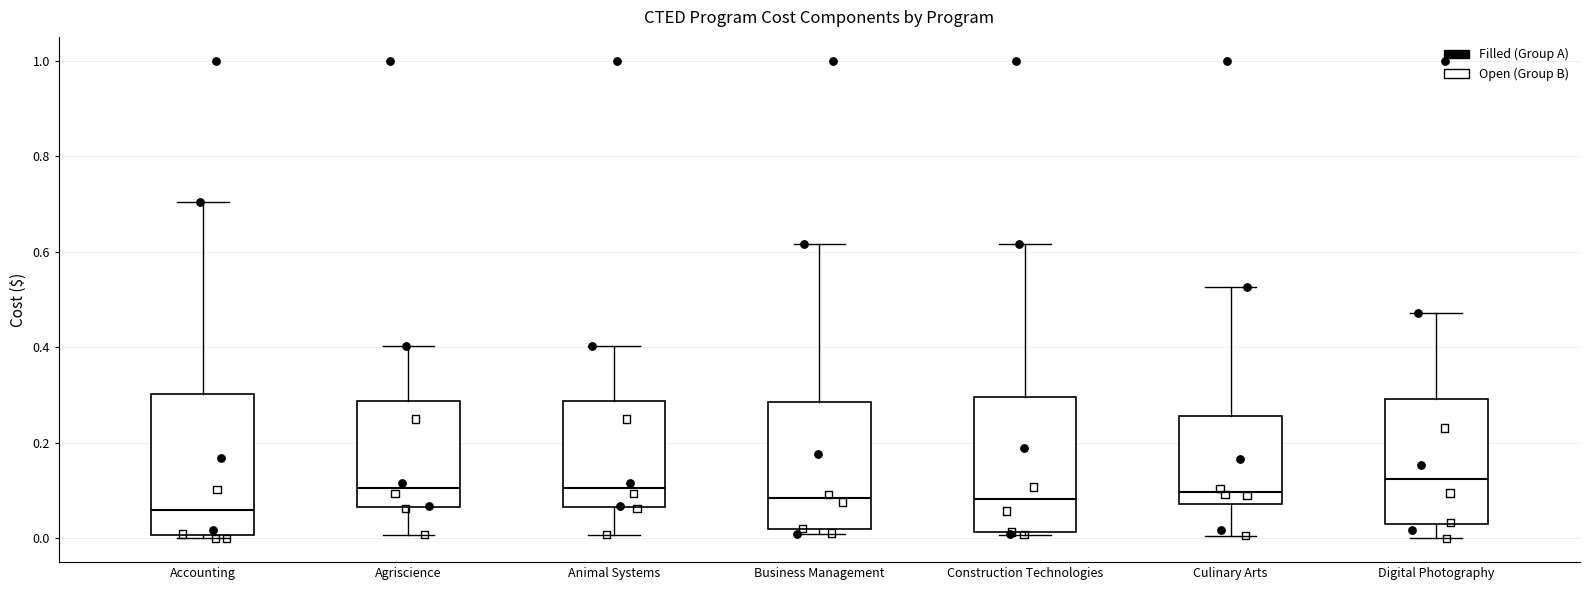

Which box's median line is the lowest?

Accounting